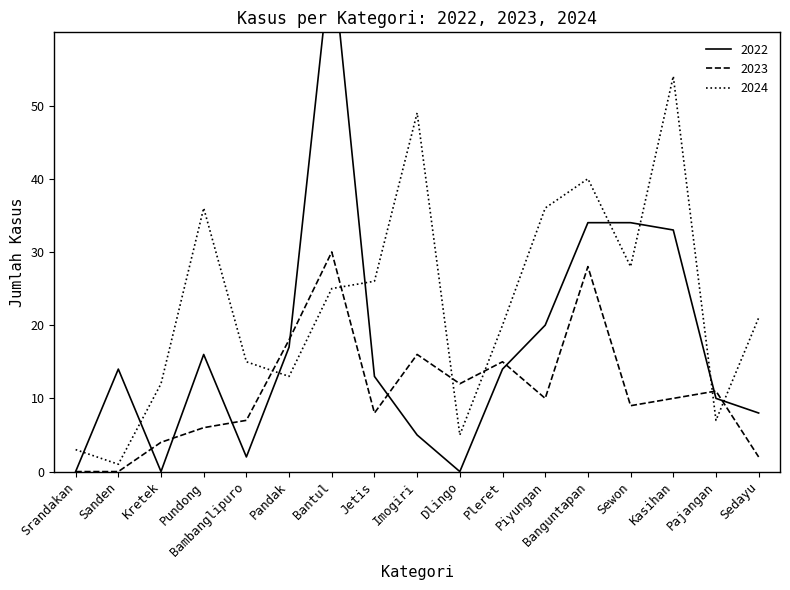

What are all the series names shown in the legend?

2022, 2023, 2024